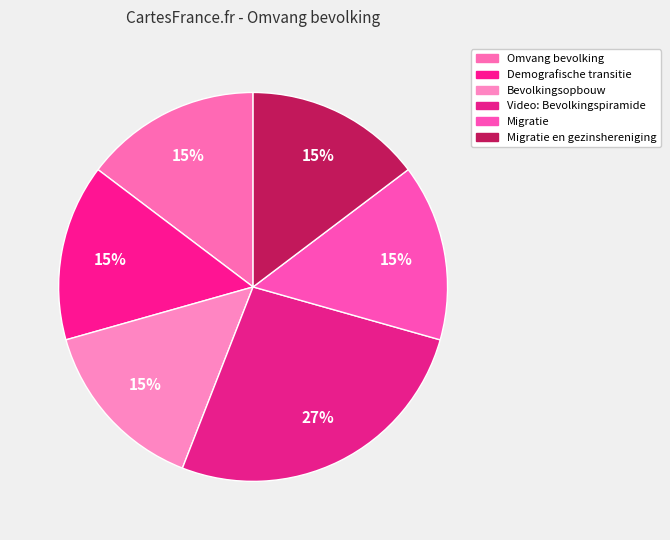

How much of the chart is everything except Omvang bevolking?

85.3%